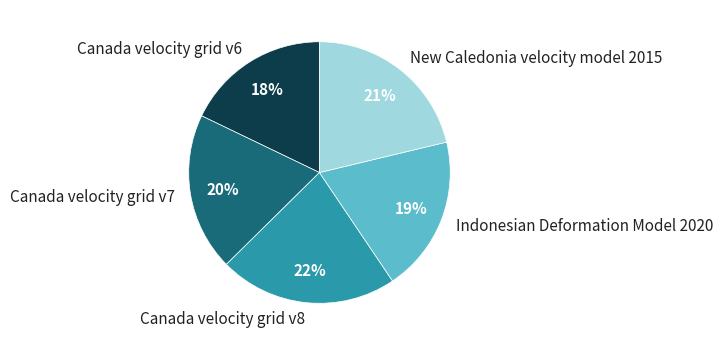

Which slice is the largest?

Canada velocity grid v8